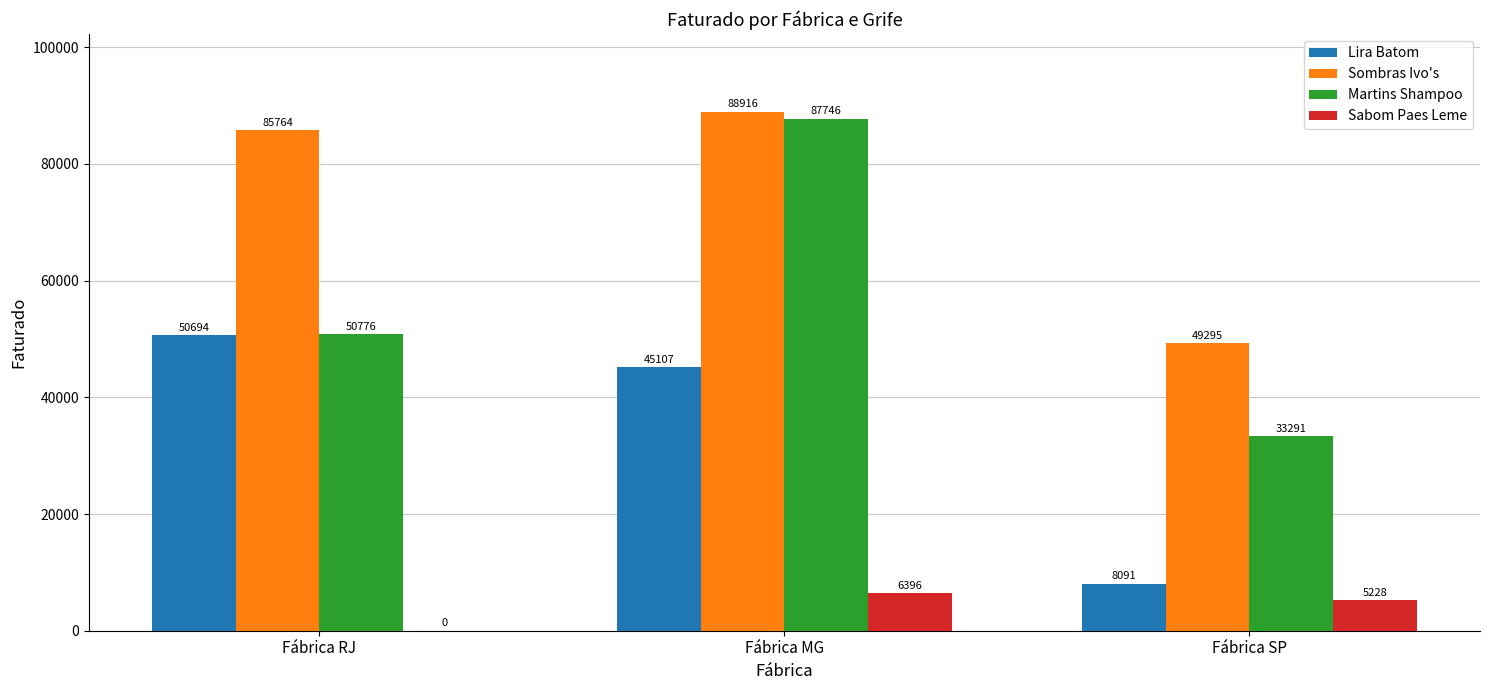

What is the approximate value of Martins Shampoo at Fábrica RJ?

50776